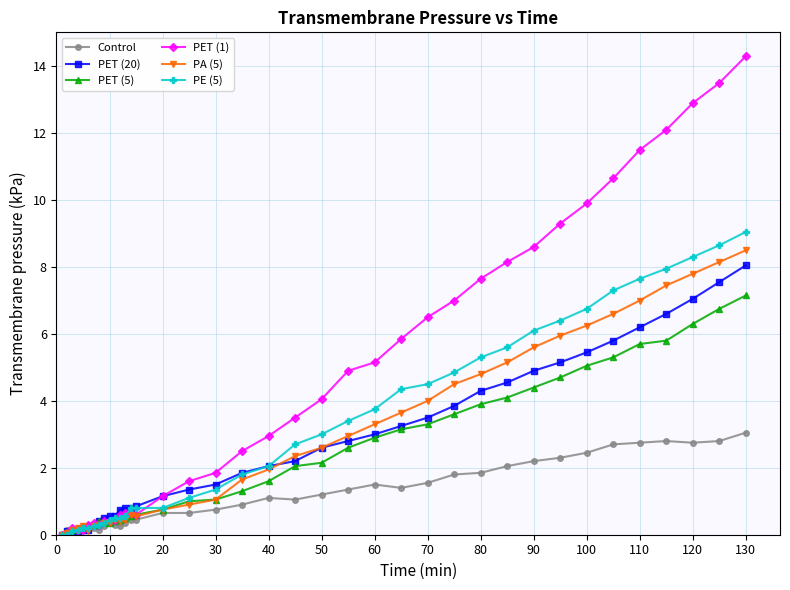

Which series has the largest total across all categories?

PET (1)